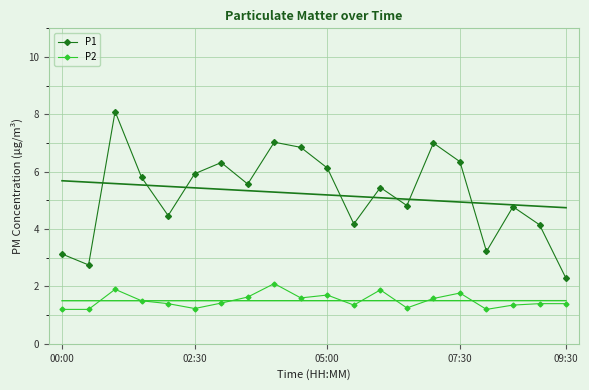

True or false: P1 has more than 2 interior local peaks.

True